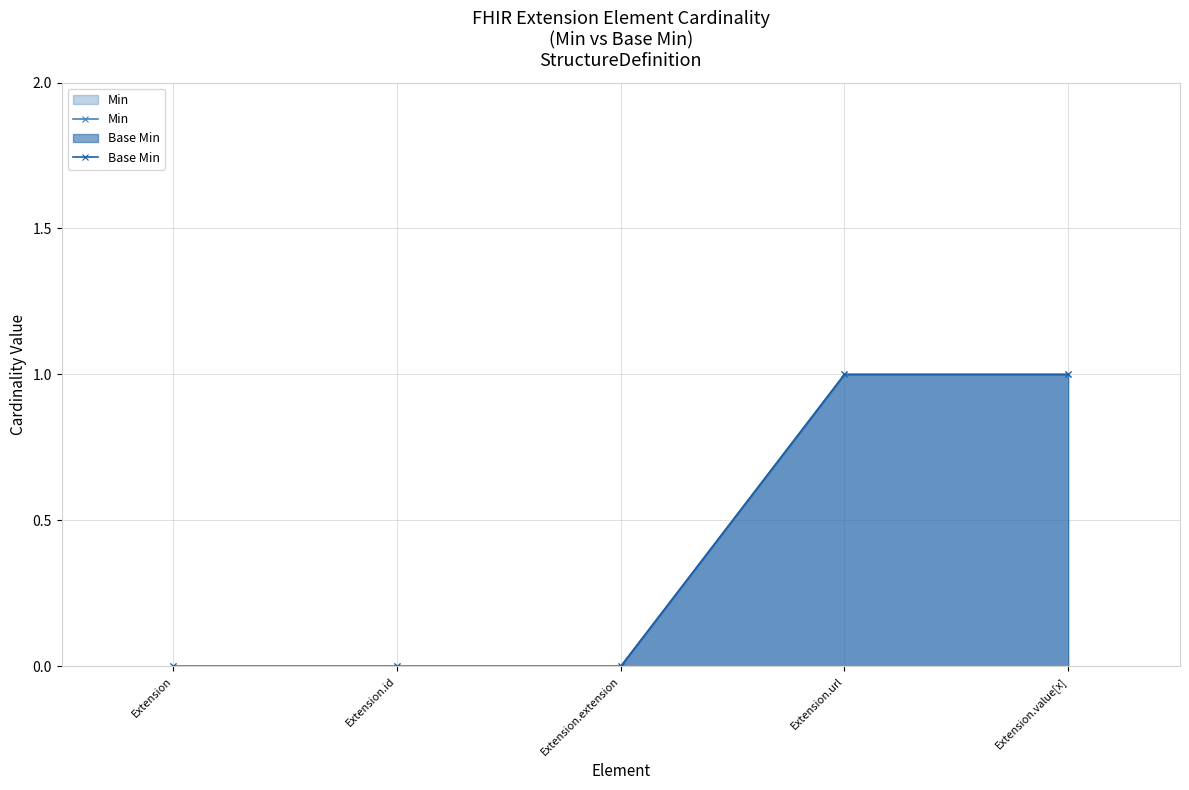

Reading left to right, transcribe all the data shown in this chart.

Min: Extension=0	Extension.id=0	Extension.extension=0	Extension.url=1	Extension.value[x]=1
Base Min: Extension=0	Extension.id=0	Extension.extension=0	Extension.url=1	Extension.value[x]=1